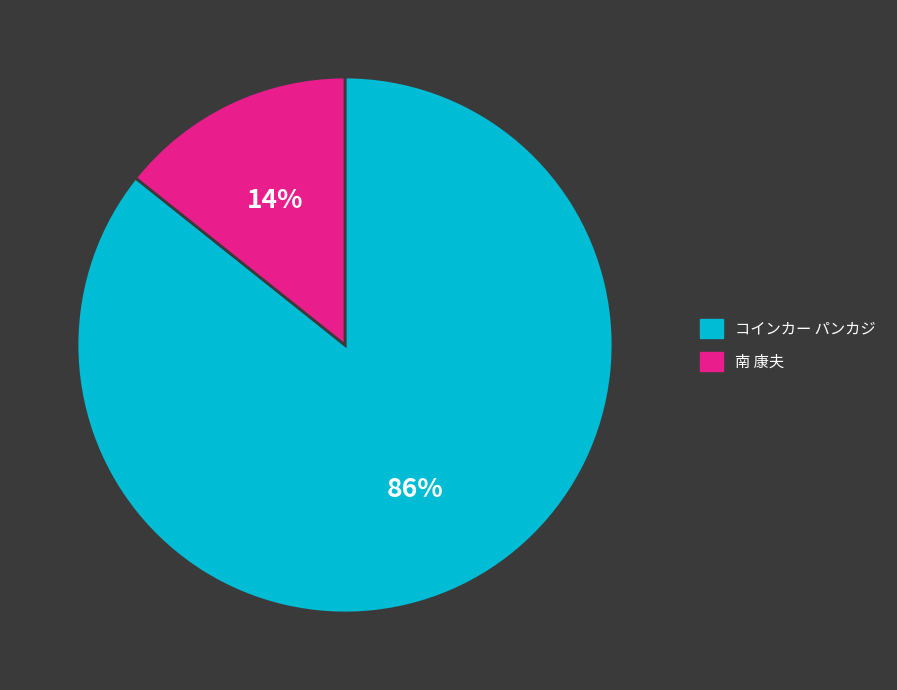

To the nearest percent, what is the average slice percentage?

50%